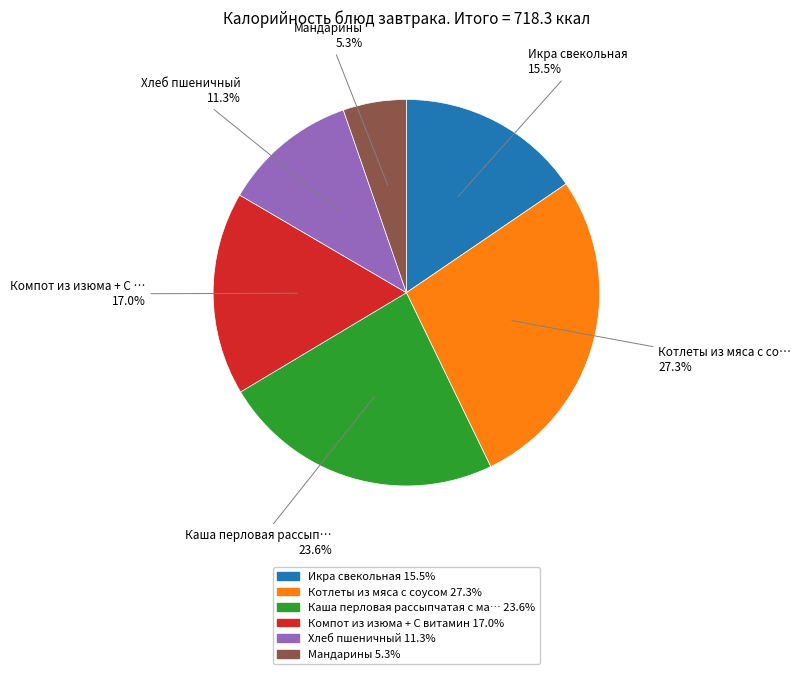

Is there a majority slice in this chart?

No